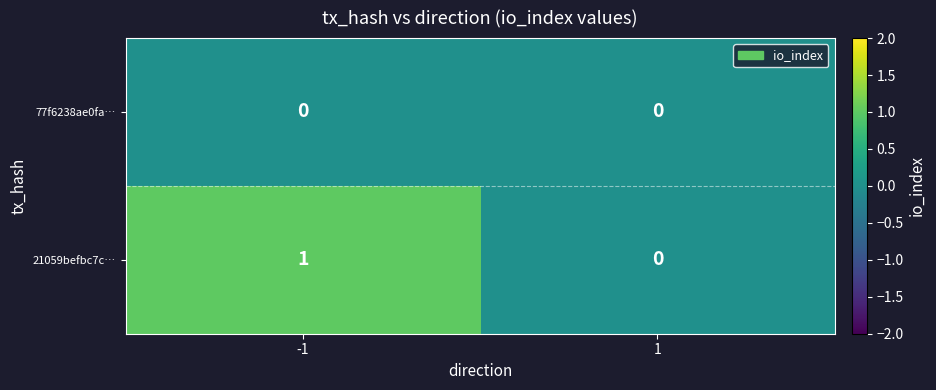

Reading right to left, transcribe all the data shown in this chart.

77f6238ae0fa…: 1=0	-1=0
21059befbc7c…: 1=0	-1=1